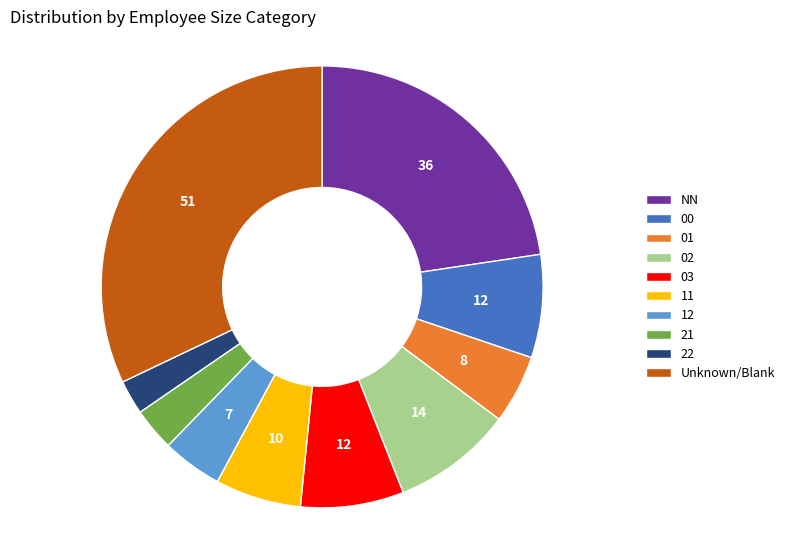

True or false: 02 accounts for 16% of the total.

False